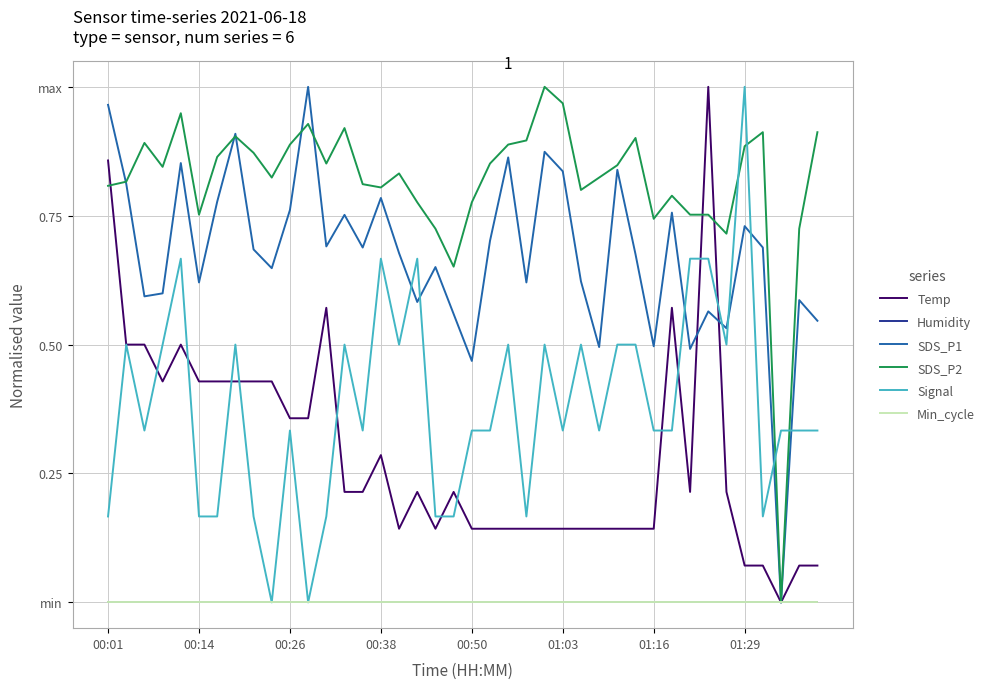

What is the difference between the maximum and minimum values in the Signal series?

1.0